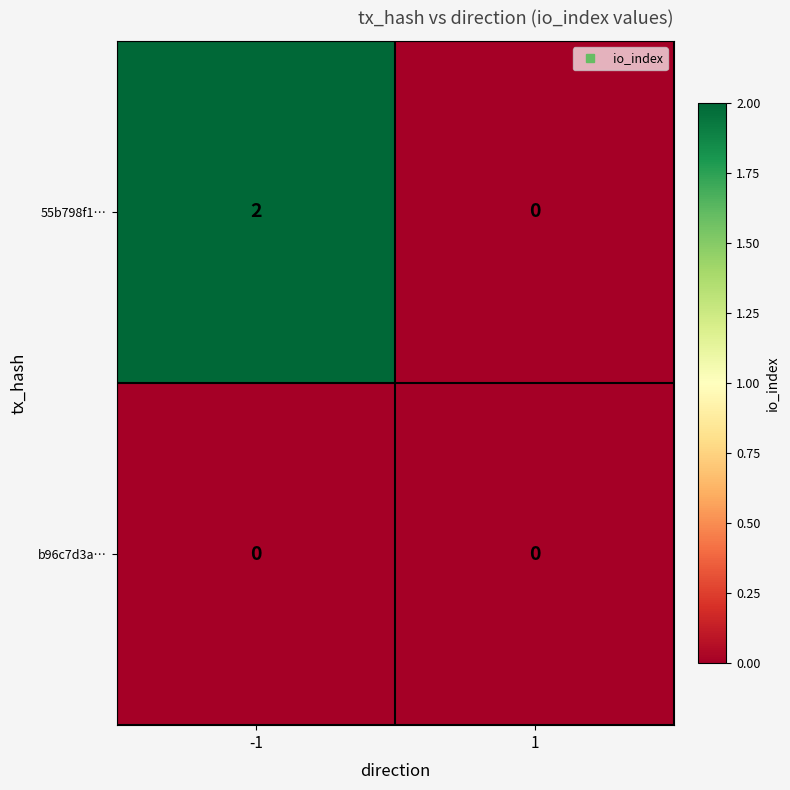

The 55b798f1… series shows 0 at 1. True or false?

True